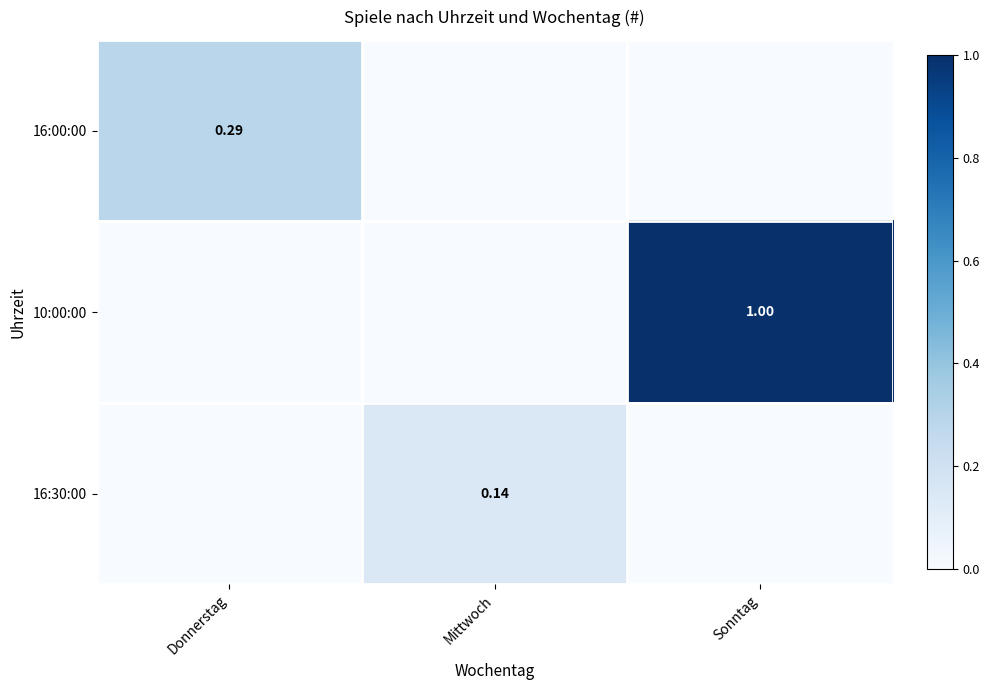

The value of 16:30:00 at Donnerstag is 0.0. True or false?

True